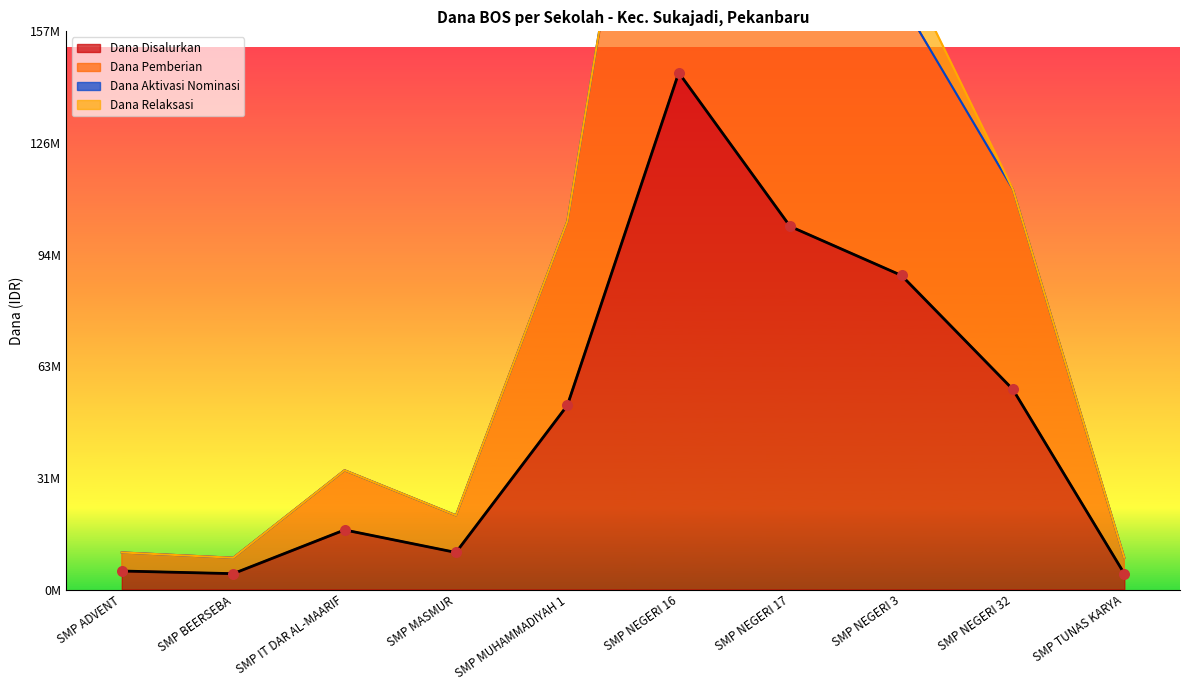

At which category is the sum across all series the highest?

SMP NEGERI 16